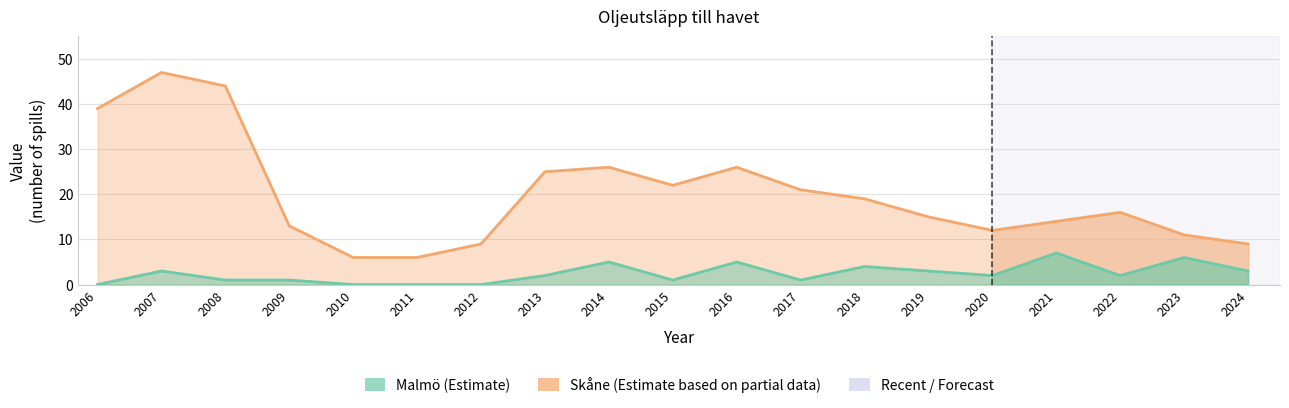

What is the spread (max minus min) of values at 2024?

6